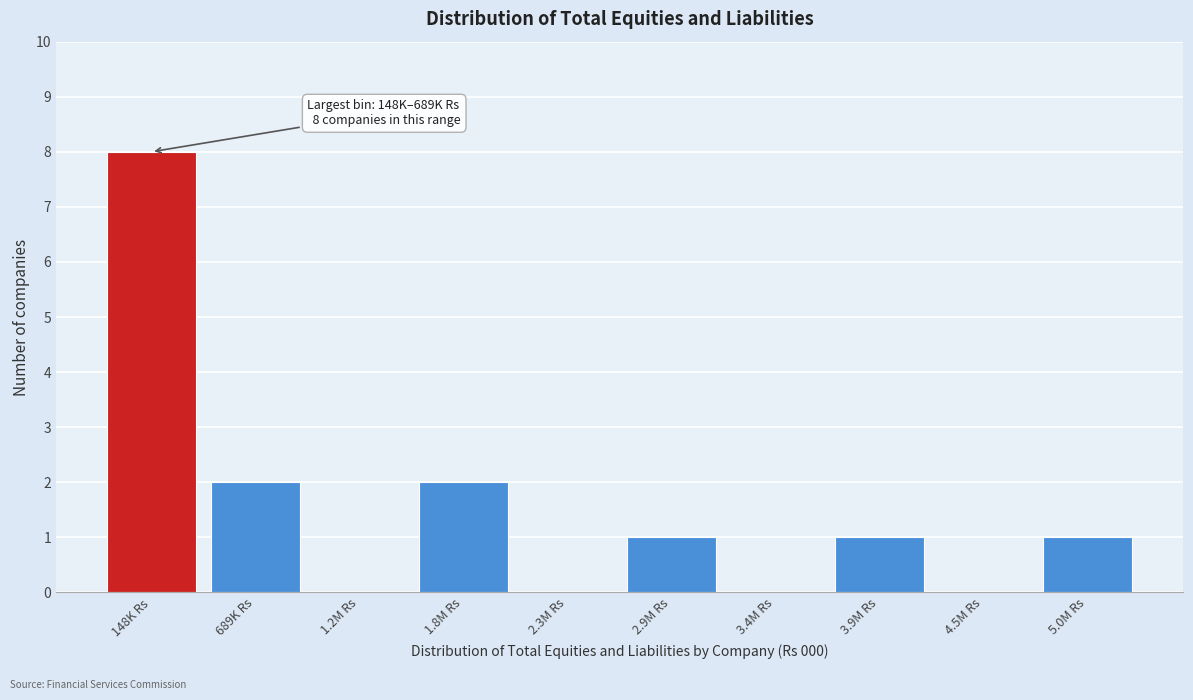

Reading left to right, transcribe all the data shown in this chart.

148K Rs=8	689K Rs=2	1.2M Rs=0	1.8M Rs=2	2.3M Rs=0	2.9M Rs=1	3.4M Rs=0	3.9M Rs=1	4.5M Rs=0	5.0M Rs=1